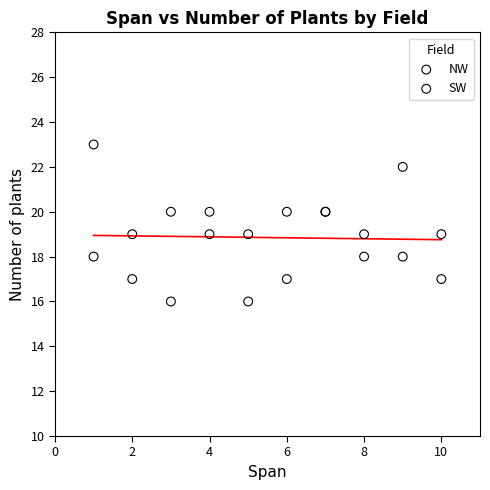

Which series has the widest spread of Y values?

NW